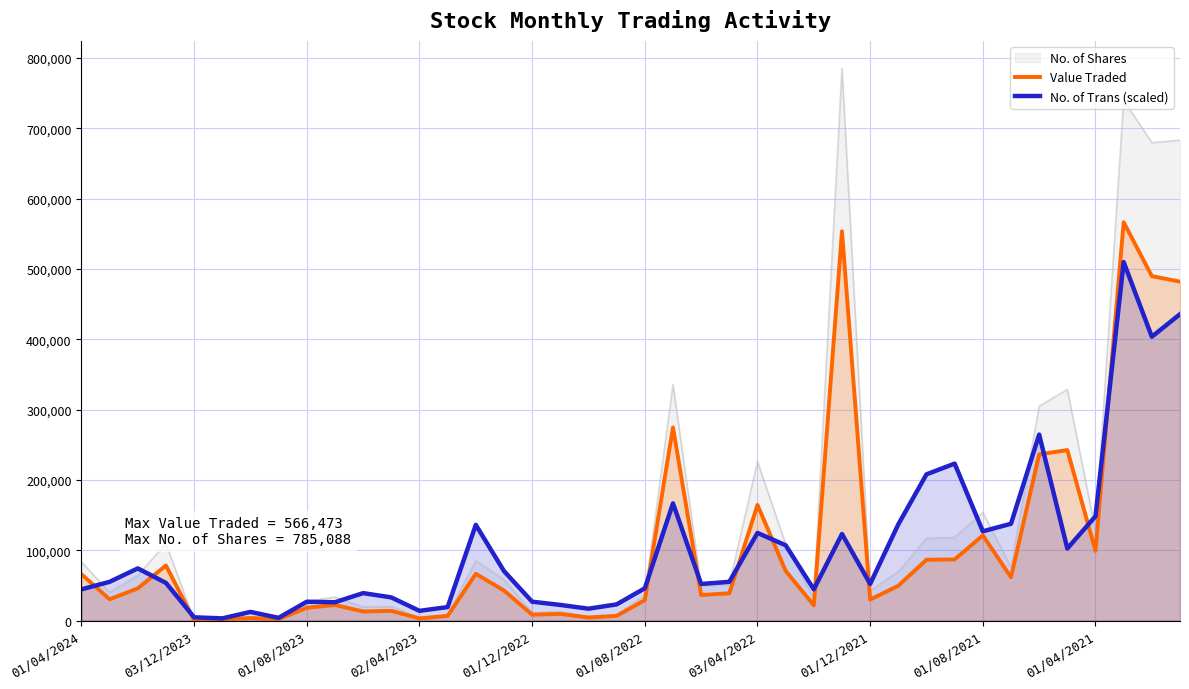

True or false: Value Traded has a value of 21602.0 at 26.

True